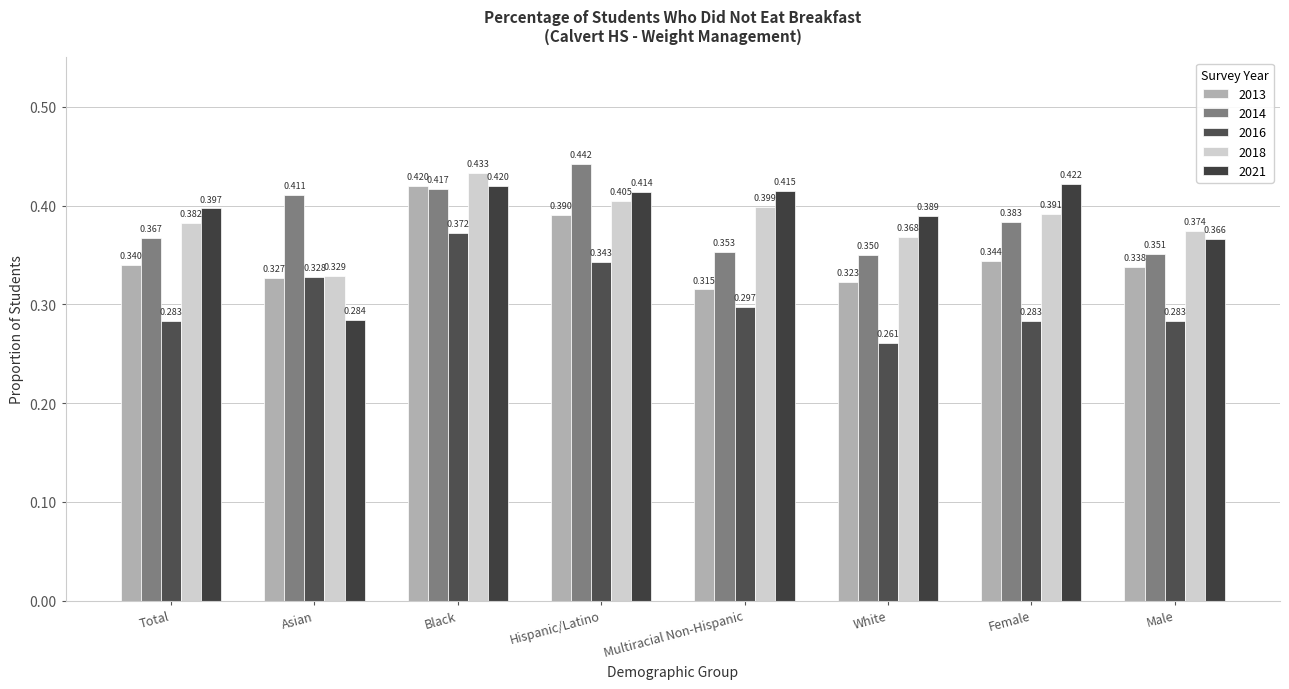

What is the difference between the second highest and second lowest values in the 2016 series?

0.1